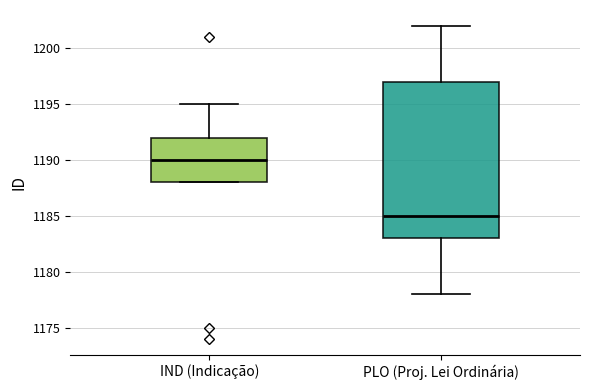

Which box's median line is the highest?

IND (Indicação)